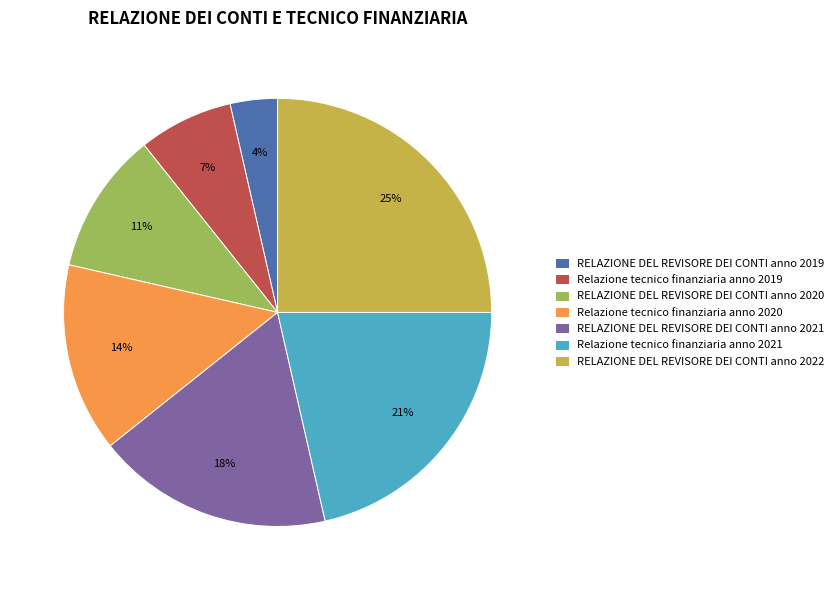

To the nearest percent, what portion does RELAZIONE DEL REVISORE DEI CONTI anno 2022 represent?

25%